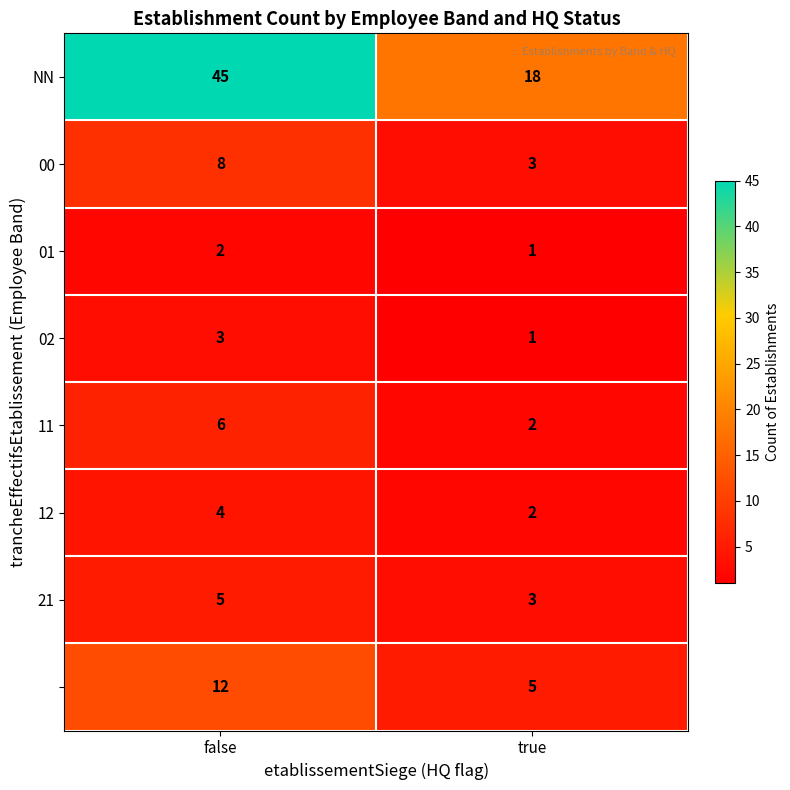

Which label corresponds to the smallest value in the chart?

true